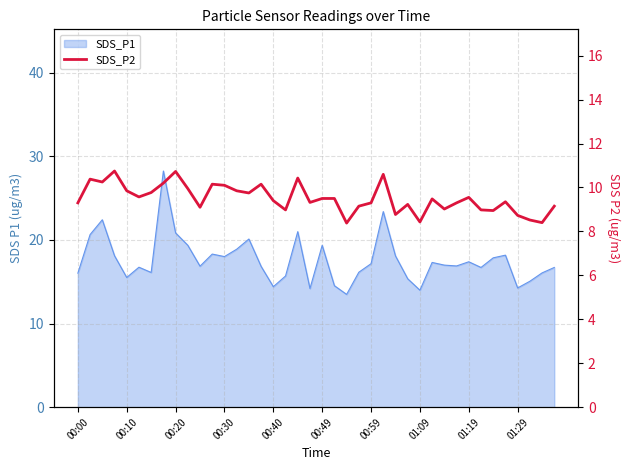

Is it true that the value at 00:59 is 4.5?

False